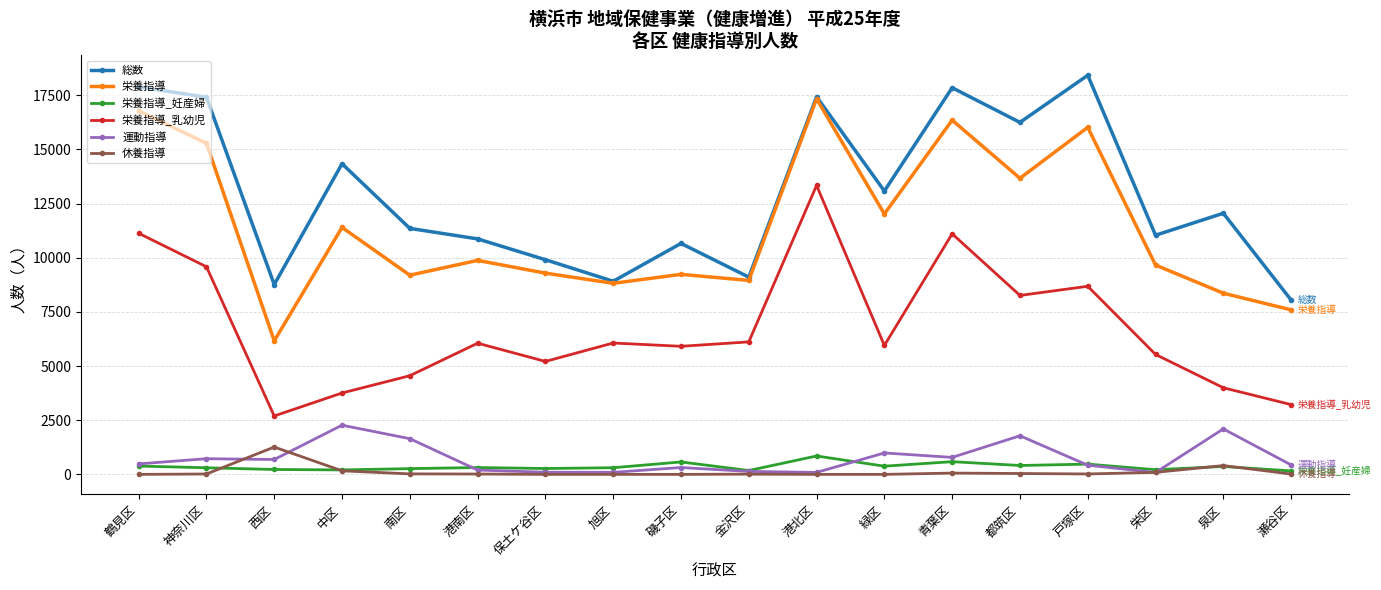

What position from the left is 鶴見区?

1